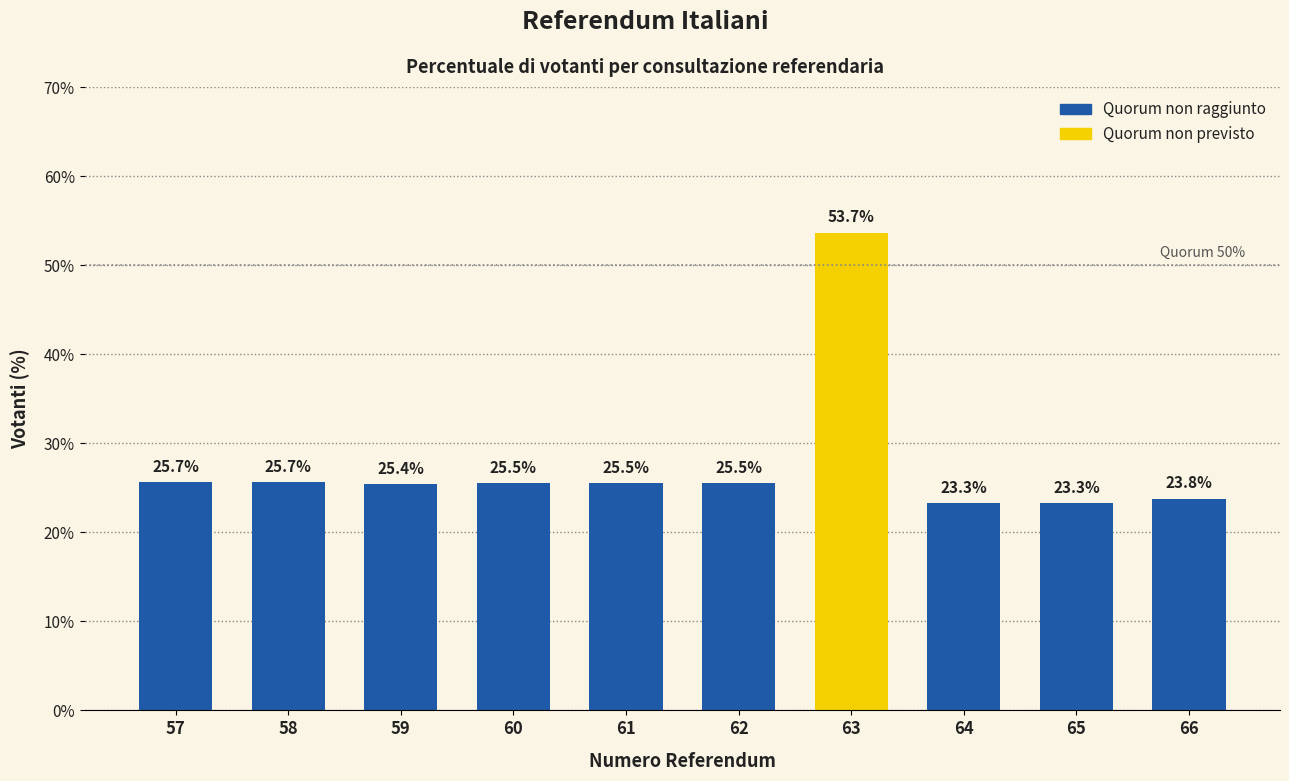

What is the change in value from 57 to 66?

-1.9